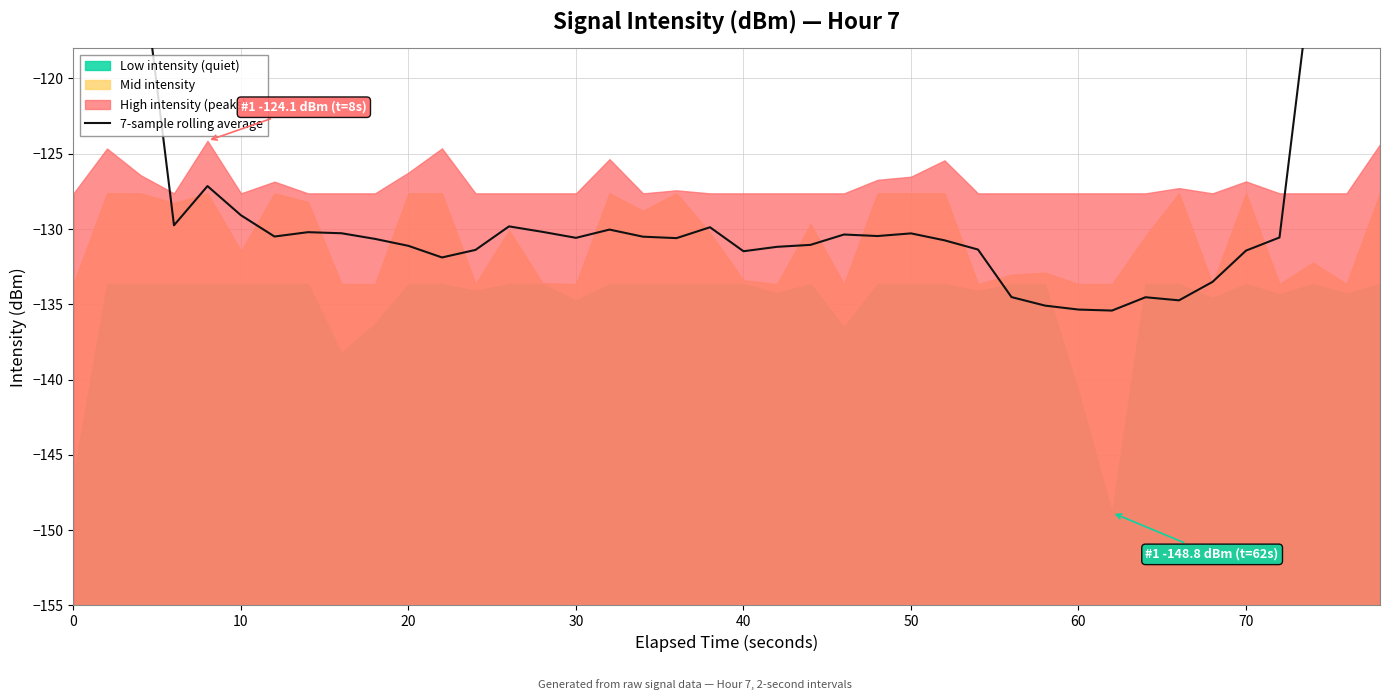

Reading left to right, extract all data points from this chart.

-75.1	-92.8	-111.6	-129.8	-127.1	-129.1	-130.5	-130.2	-130.3	-130.7	-131.1	-131.9	-131.4	-129.8	-130.2	-130.6	-130.0	-130.5	-130.6	-129.9	-131.5	-131.2	-131.1	-130.4	-130.5	-130.3	-130.8	-131.4	-134.5	-135.1	-135.4	-135.4	-134.5	-134.7	-133.5	-131.4	-130.6	-112.4	-93.2	-75.0